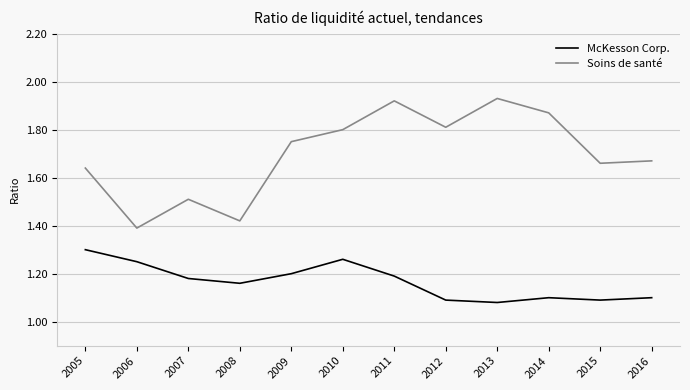

True or false: Soins de santé and McKesson Corp. cross at least once.

False